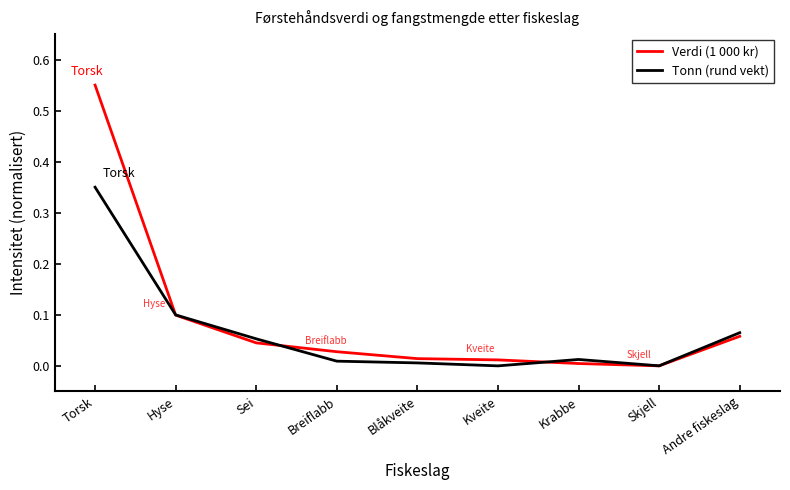

The Tonn (rund vekt) series shows 0.1 at Andre fiskeslag. True or false?

True